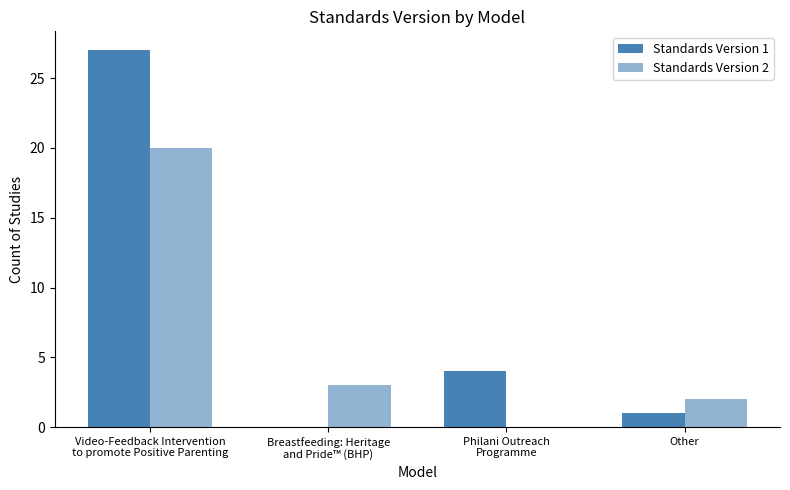

Are the bars horizontal?

No